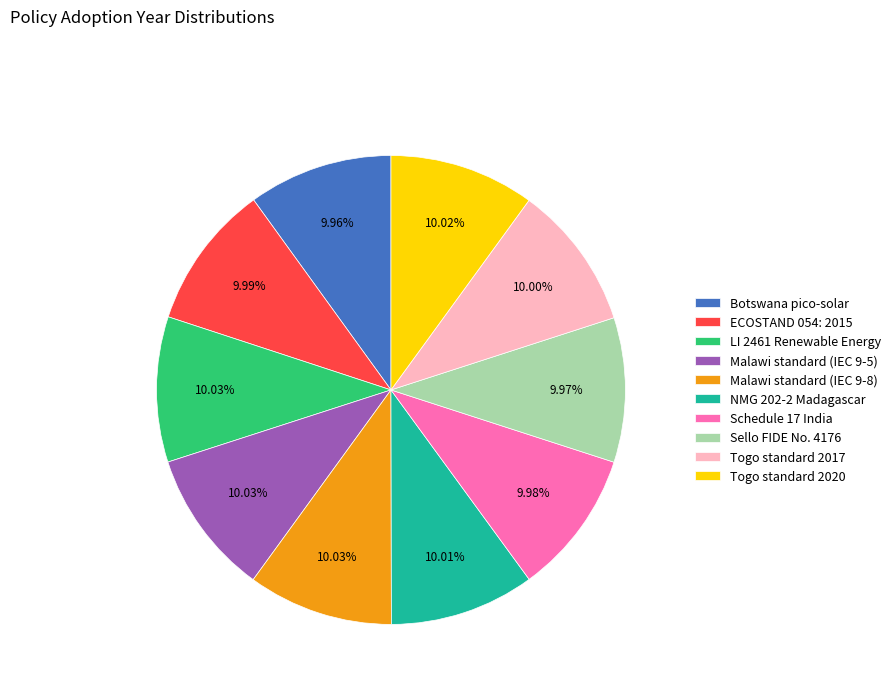

To the nearest percent, what is the combined percentage of Malawi standard (IEC 9-8) and Malawi standard (IEC 9-5)?

20%